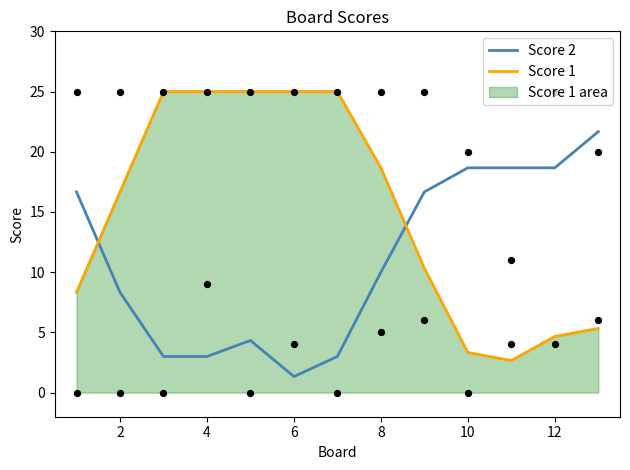

At how many categories does at least one series exceed 18?

10